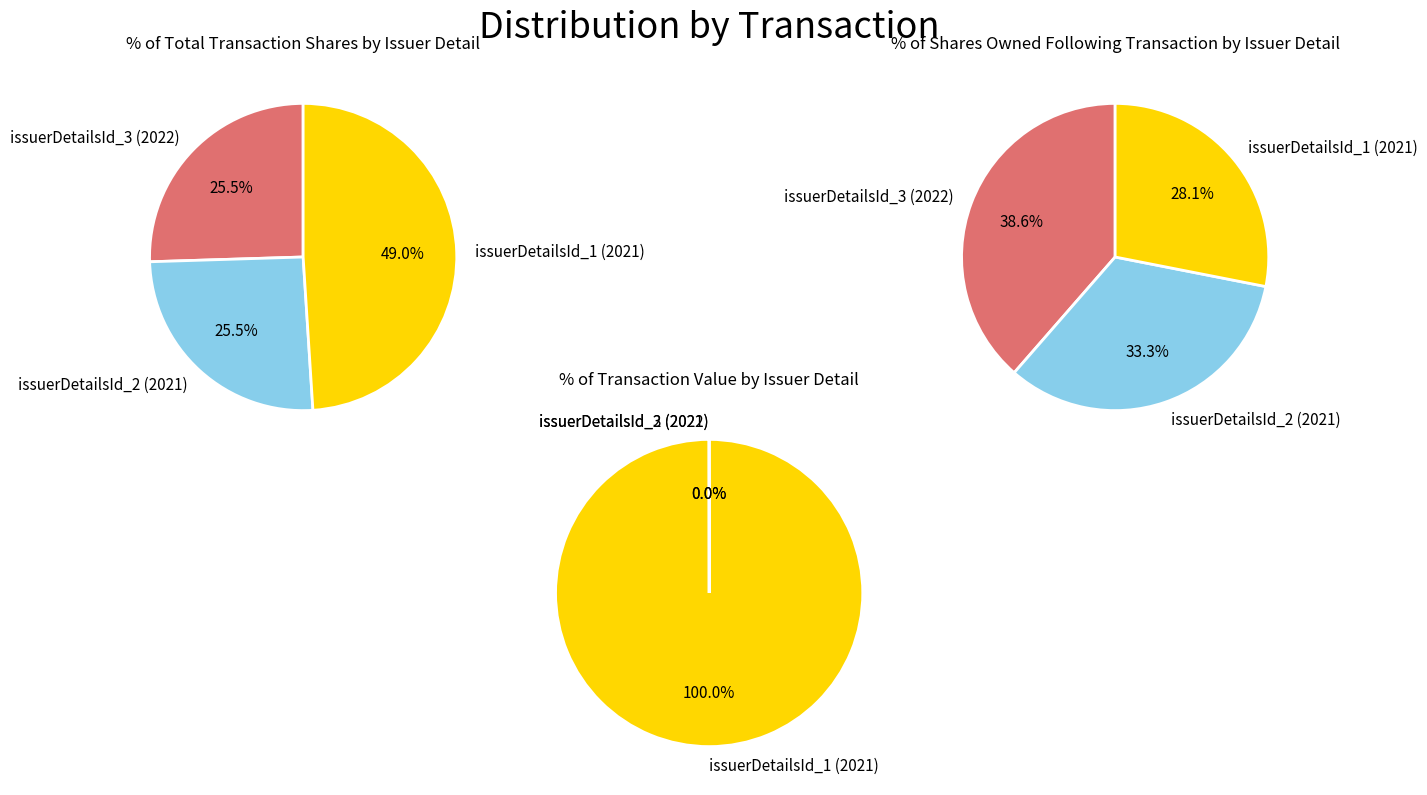

The issuerDetailsId_1 (2021) slice represents 99% of the pie. True or false?

False